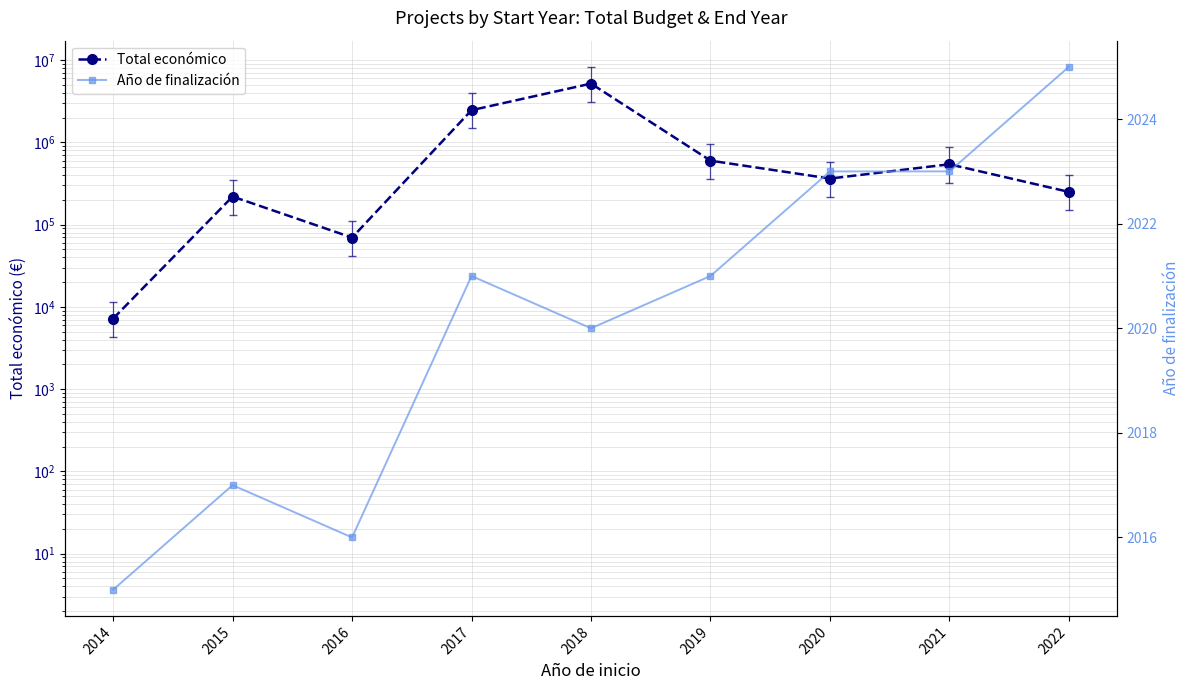

Which series changed the most between 2016 and 2019?

Total económico